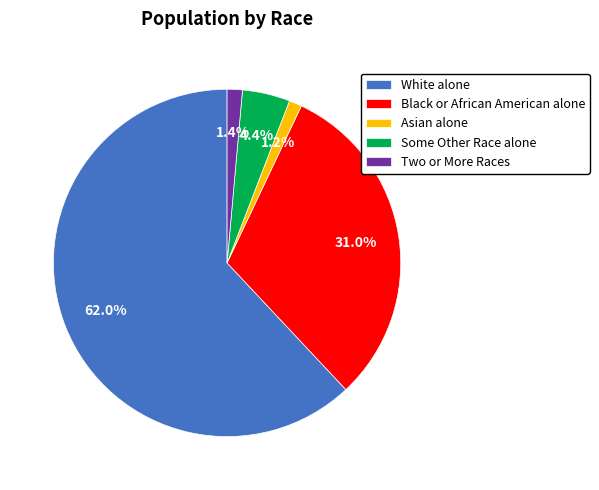

Between White alone and Black or African American alone, which is larger?

White alone